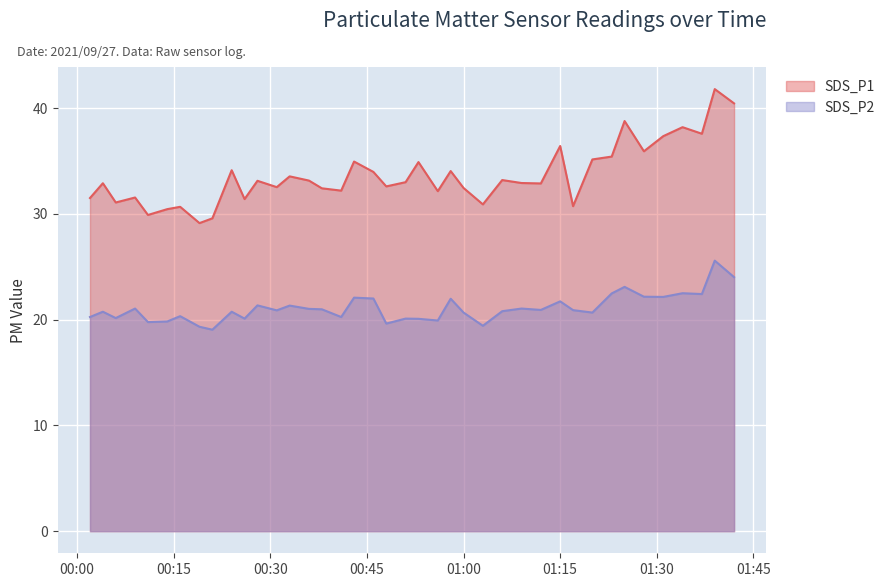

Which category has the lowest value across all series?

2021/09/27 00:21